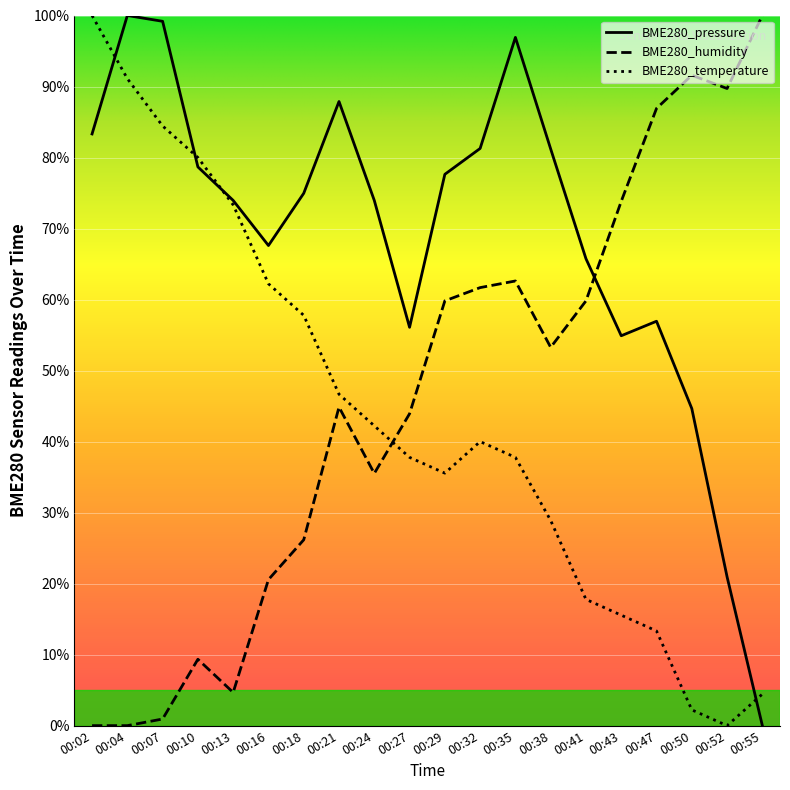

Rank the series at 00:10 from highest to lowest value.

BME280_temperature, BME280_pressure, BME280_humidity